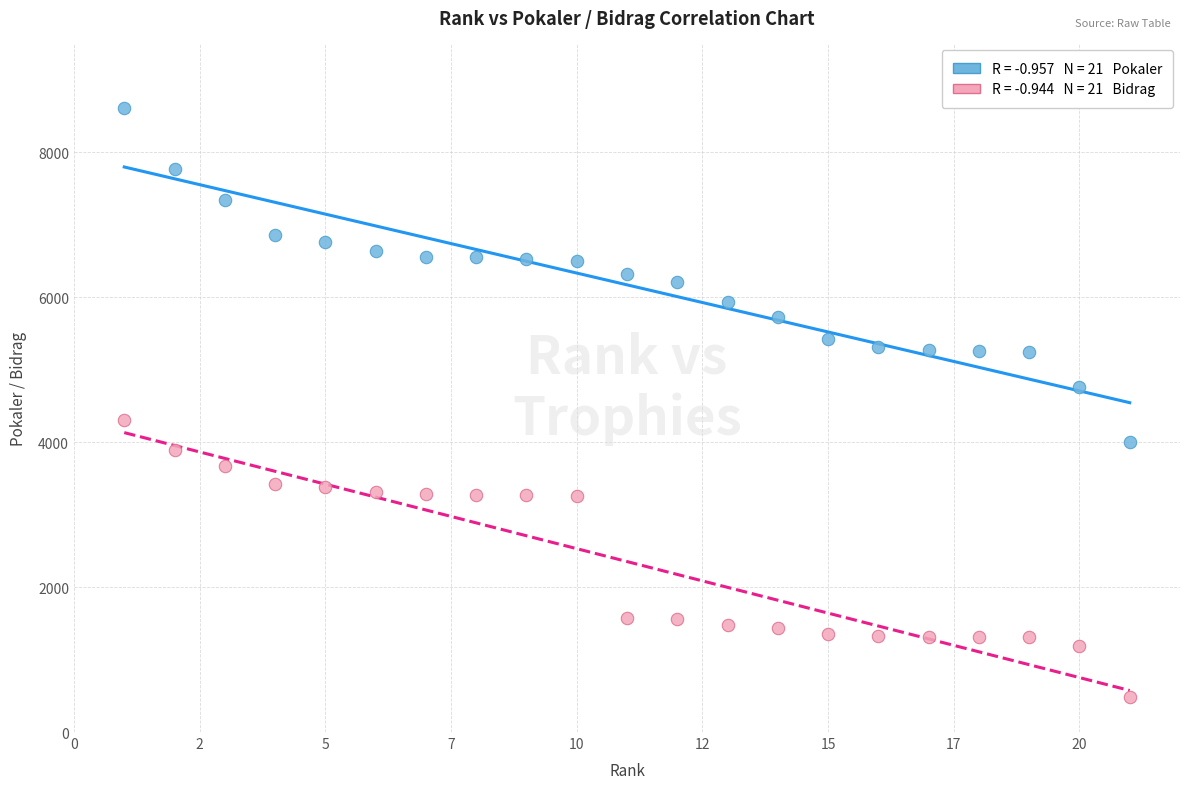

Across all data points, what is the range of Y values (max minus min)?

8130